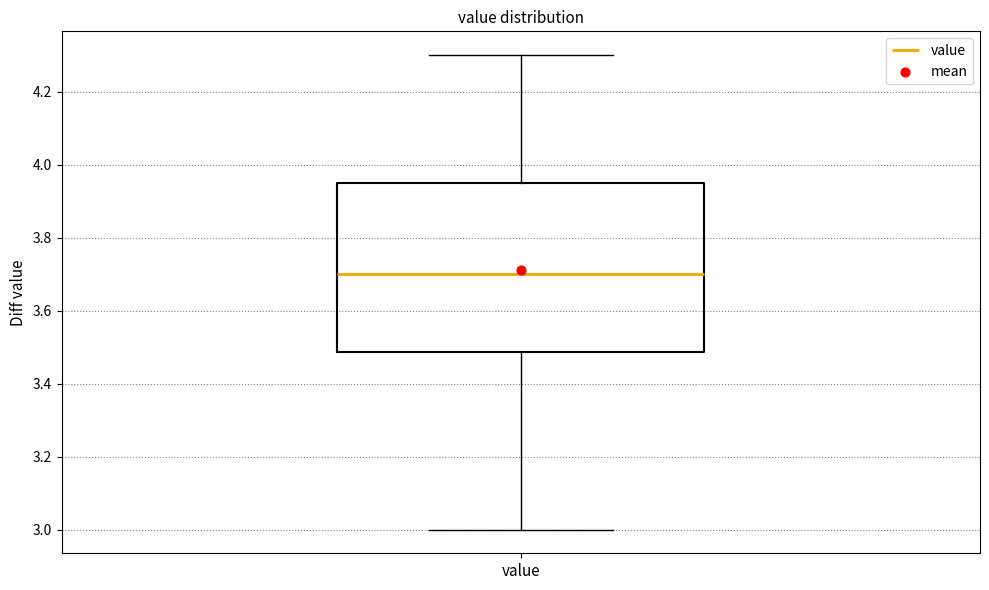

Where does the upper whisker of the box for value end on the y-axis? The values are not printed on the chart, so give them approximately, as read against the axis.

4.30